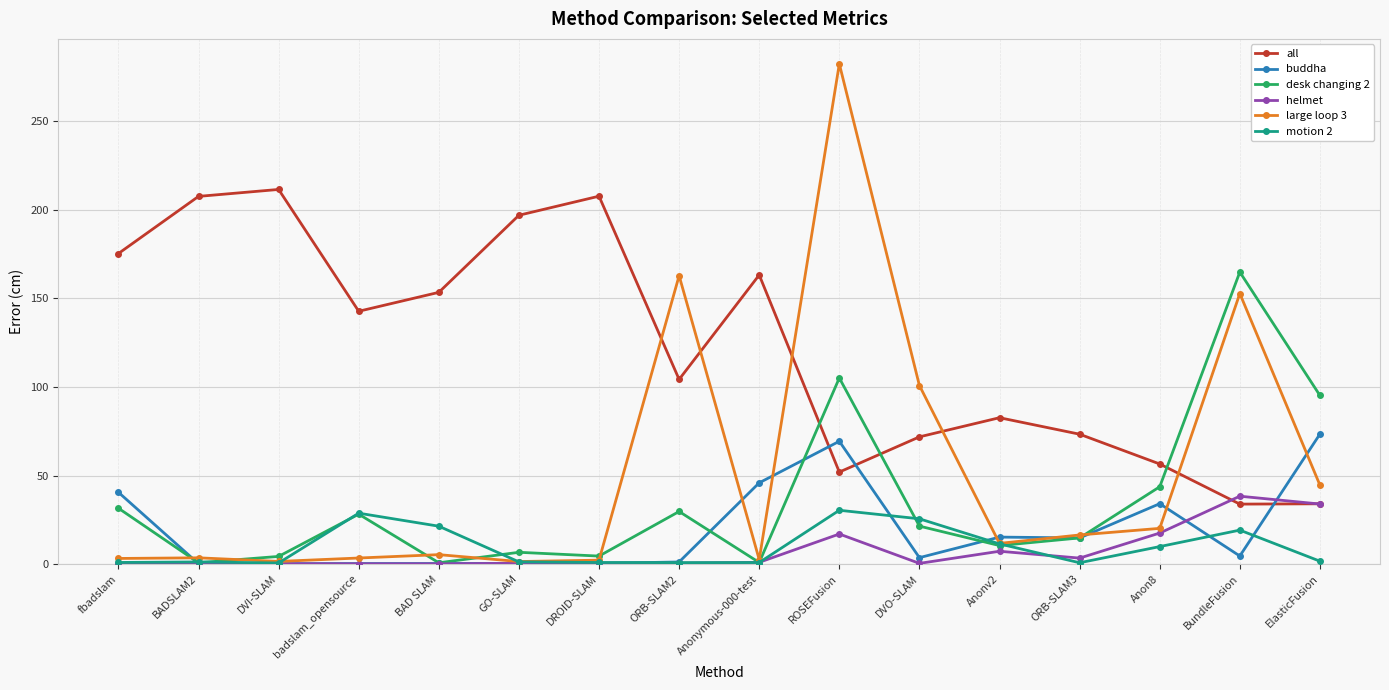

Which category has the highest value across all series?

ROSEFusion